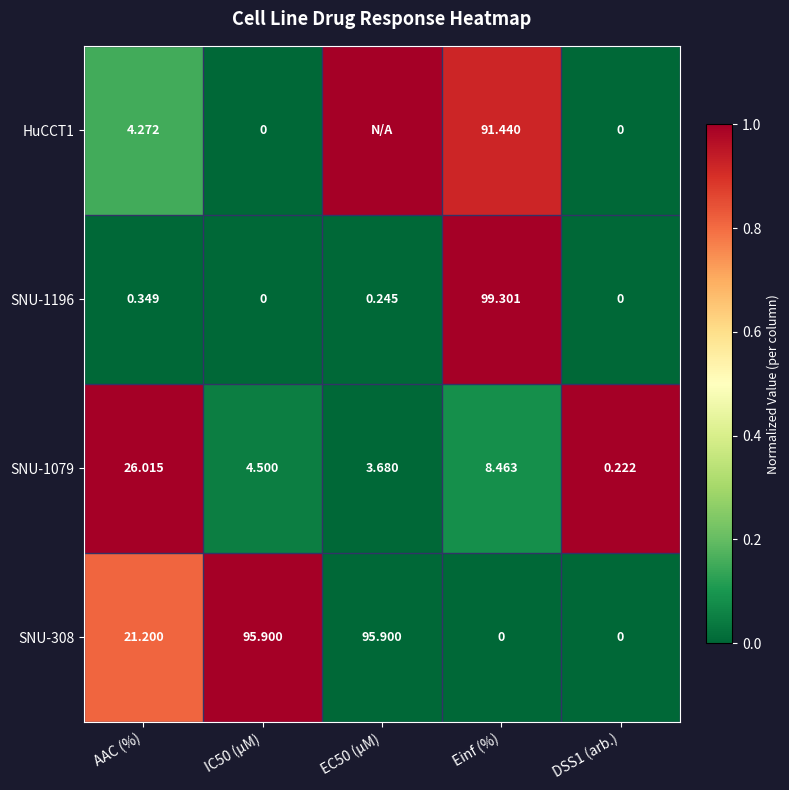

At which label does SNU-1079 first exceed 4?

AAC (%)